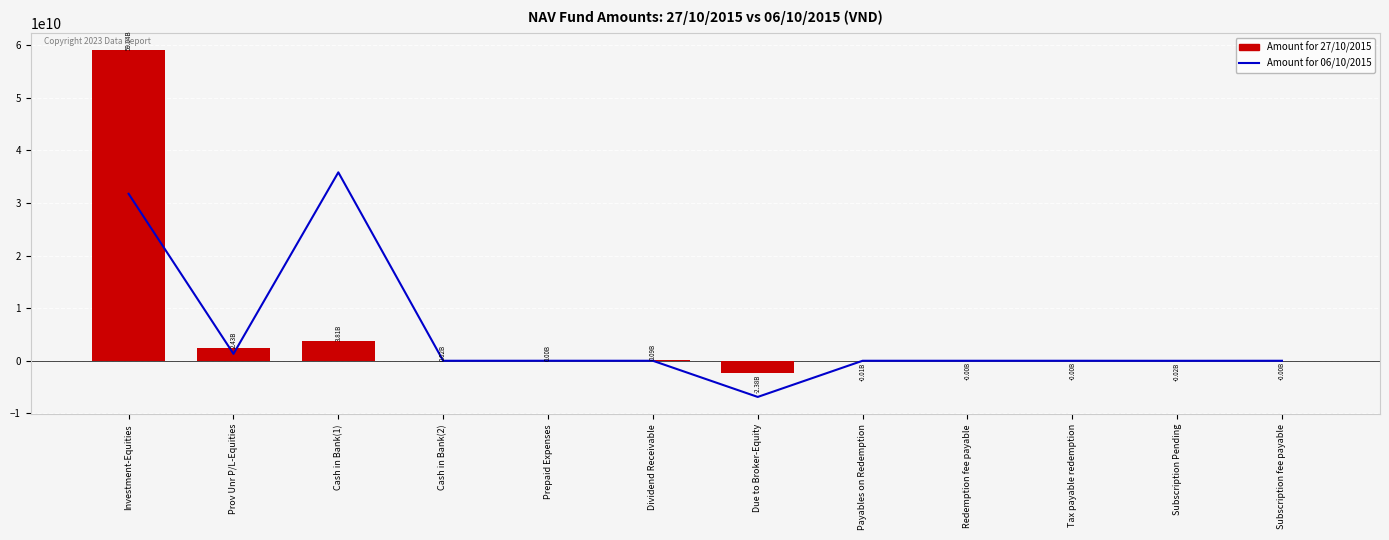

At which label does Amount for 06/10/2015 reach its minimum?

Due to Broker-Equity